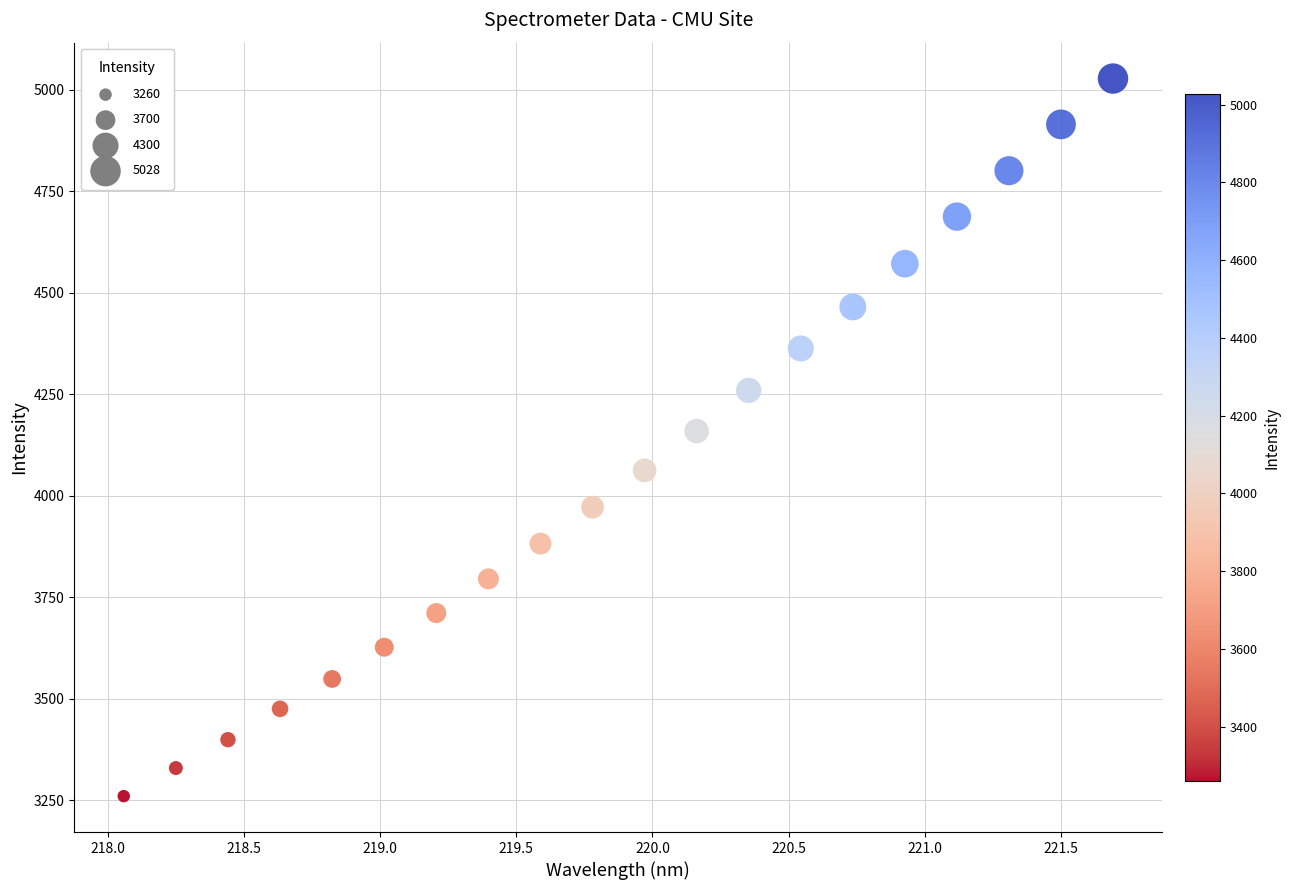

What is the range of Y values (max minus min)?

1767.8